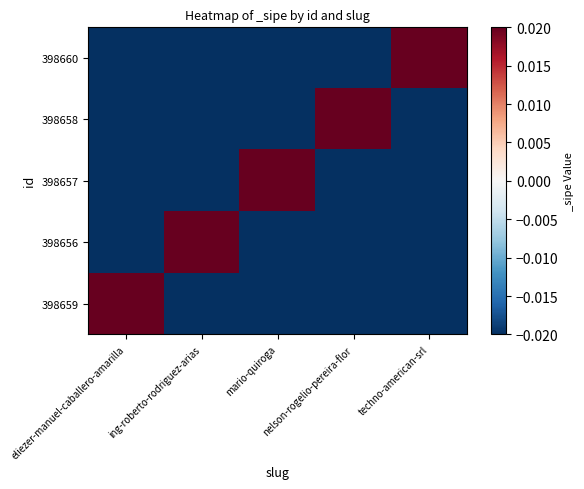

List the series in order of their peak value, highest first.

398659, 398656, 398657, 398658, 398660